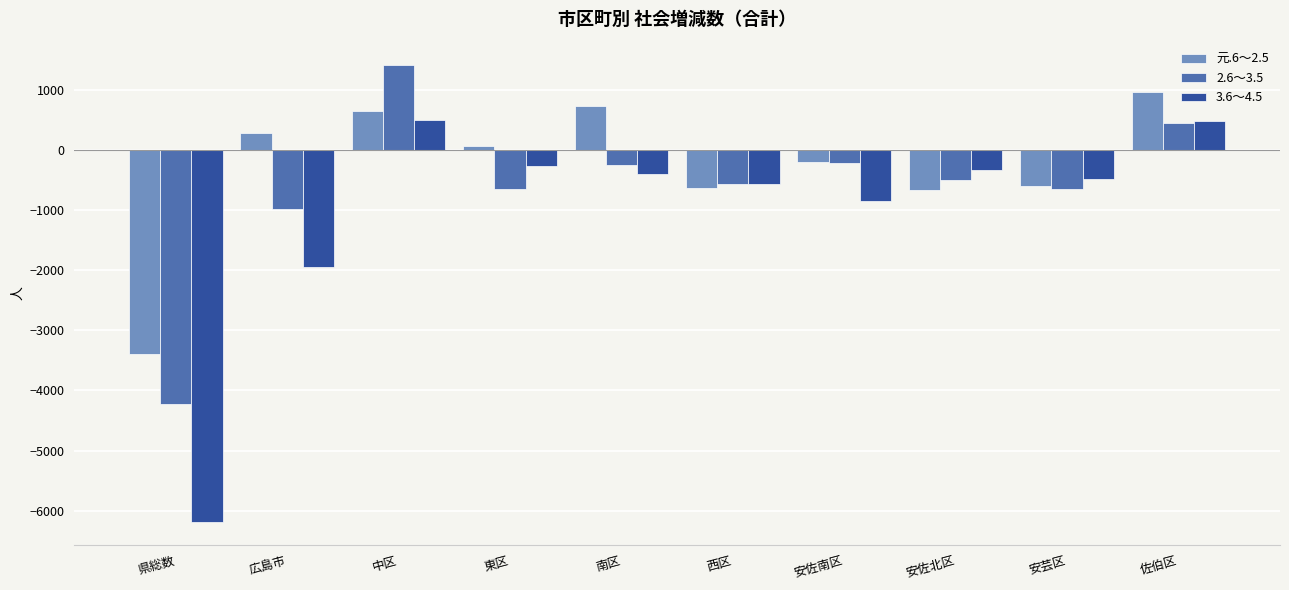

Which series has the largest total across all categories?

元.6～2.5